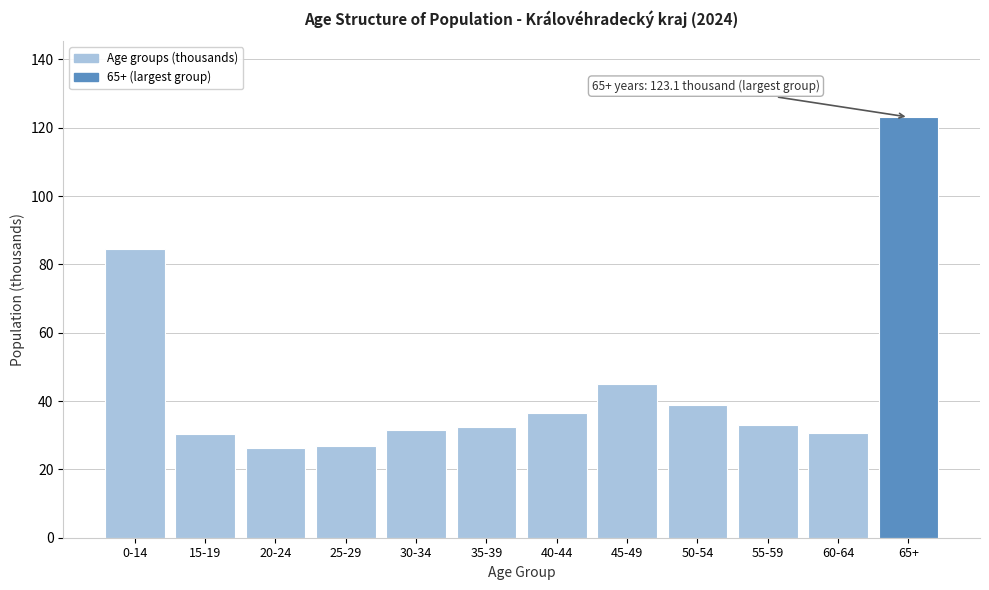

What is the greatest value displayed?

123.1